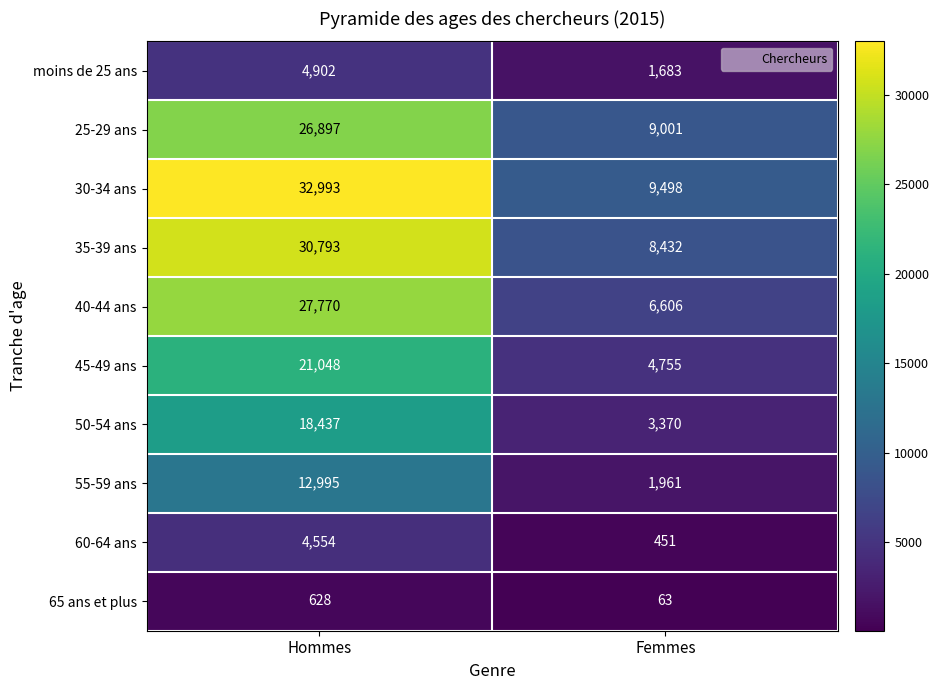

At which category does the chart reach its minimum across all series?

Femmes